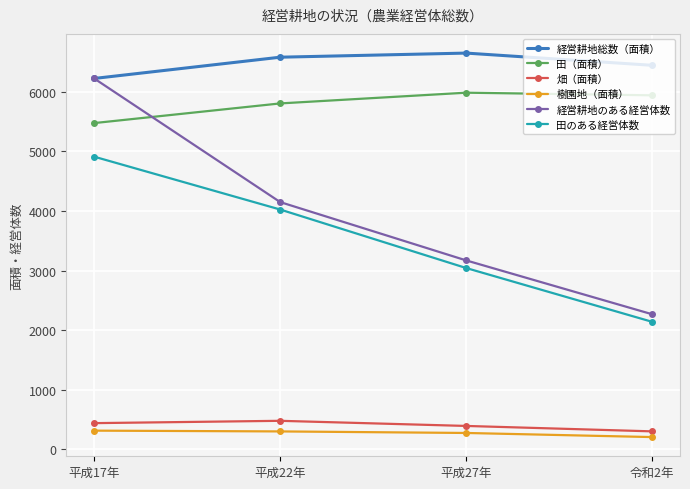

How many data points in 経営耕地のある経営体数 are less than 4149?

2